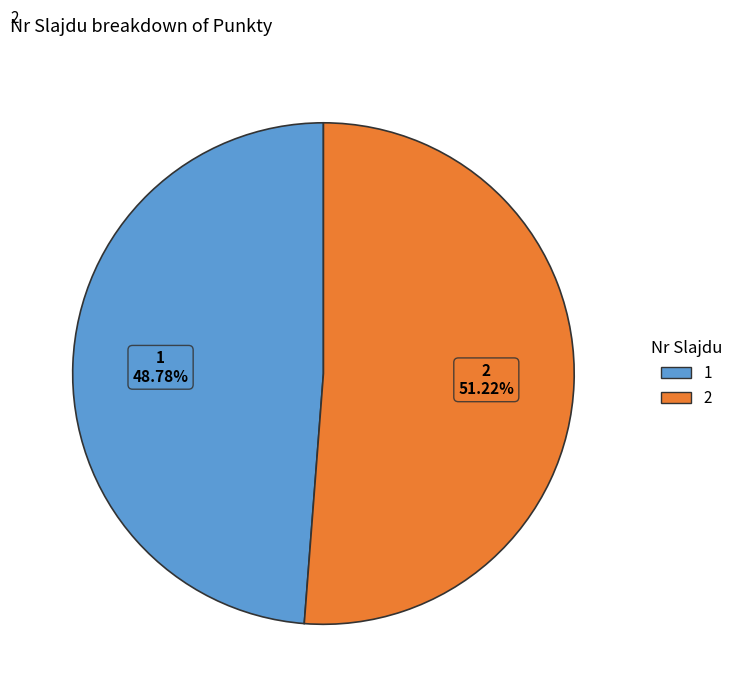

Is 2 the majority of the pie?

Yes